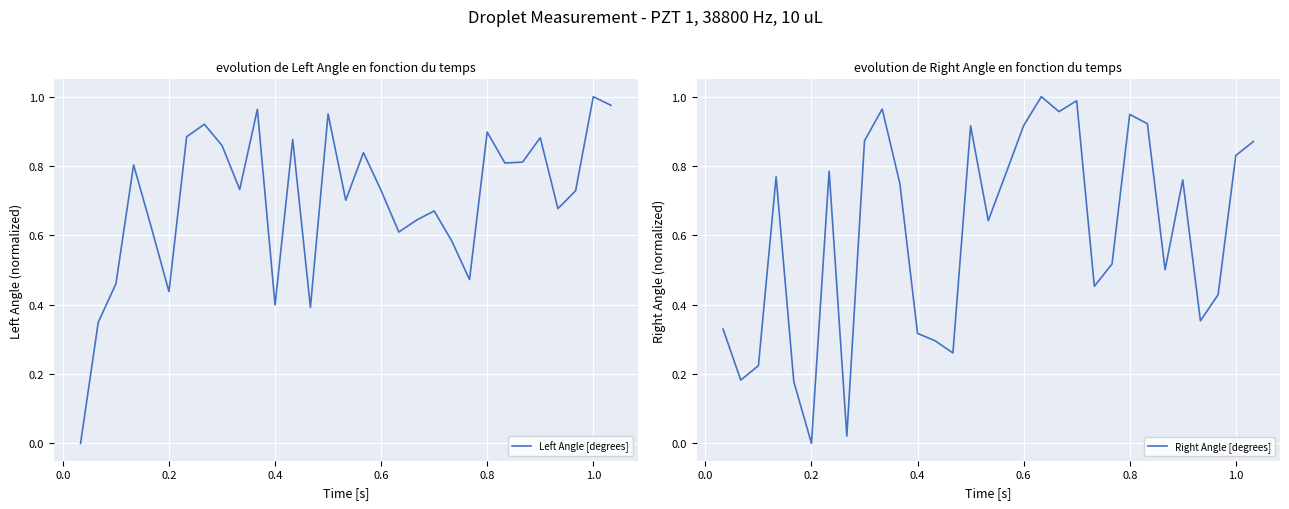

True or false: Right Angle [degrees] and Left Angle [degrees] intersect in this chart.

True